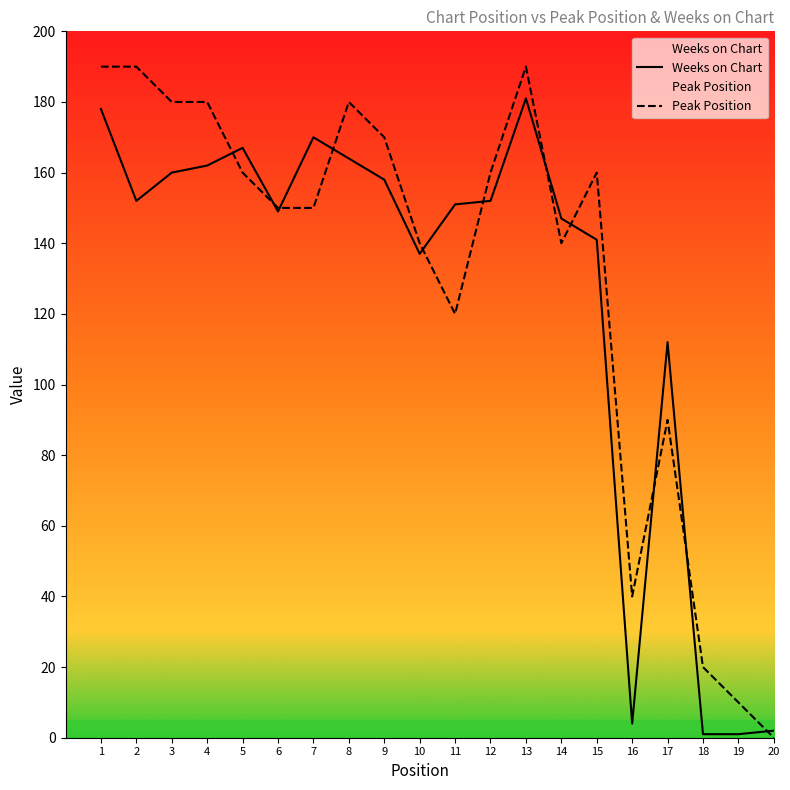

Is this an area chart (filled region under the line)?

No